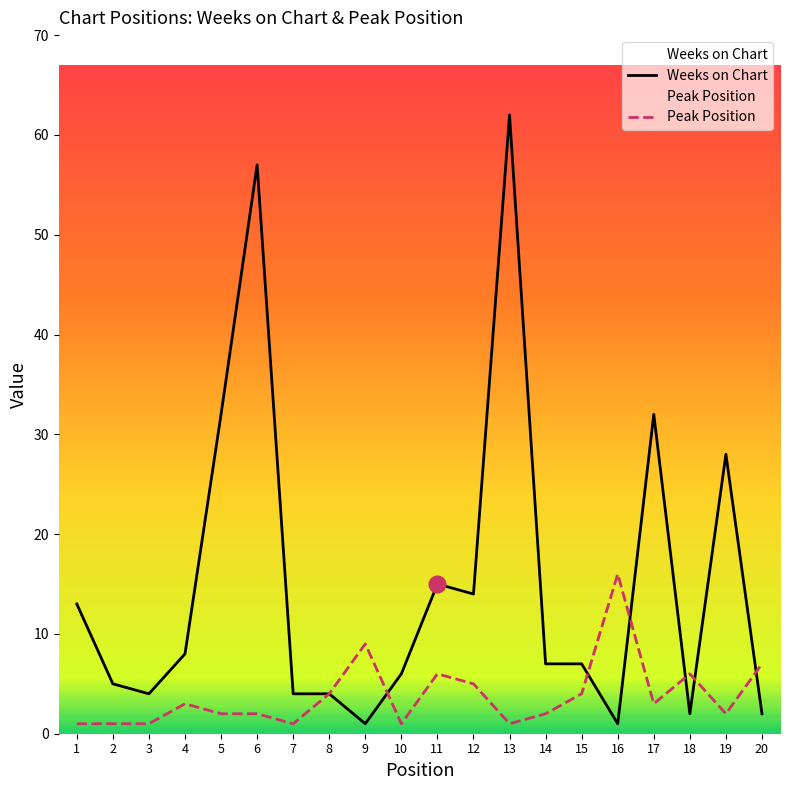

What is the difference between the highest and lowest values at 12?

9